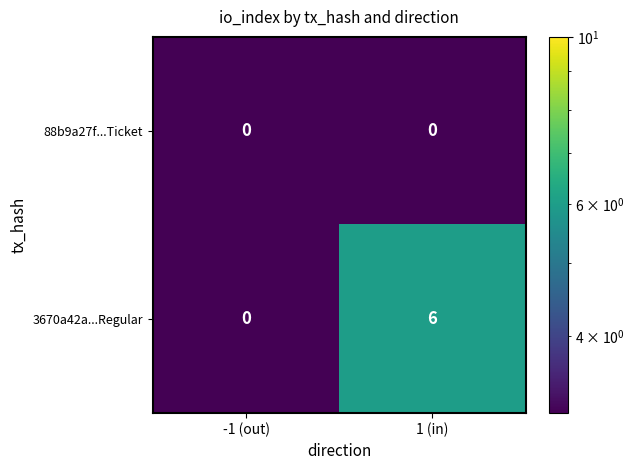

What is the difference between the highest and lowest values at 1 (in)?

6